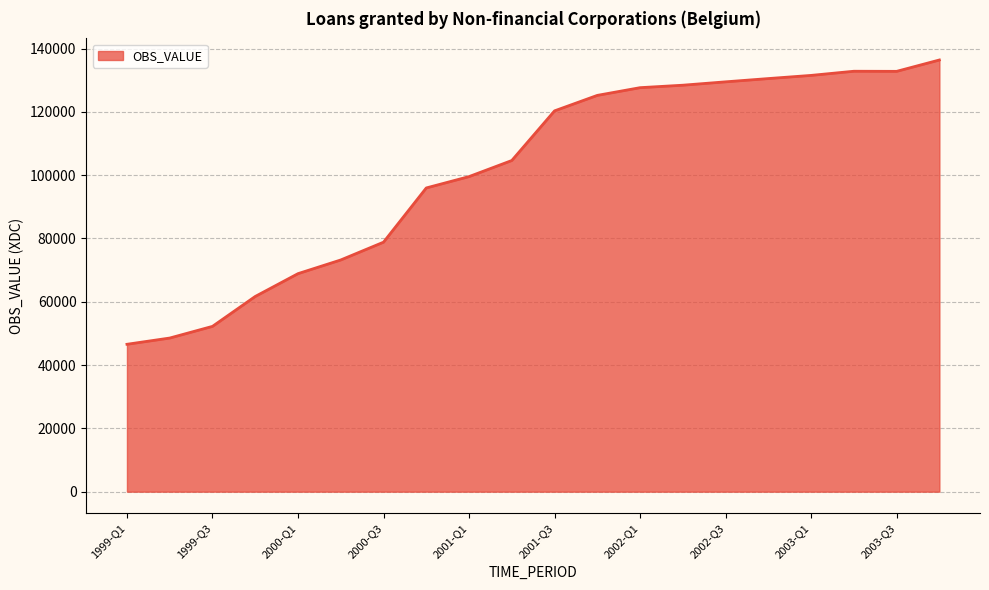

What is the difference between the maximum and minimum values?

89832.4